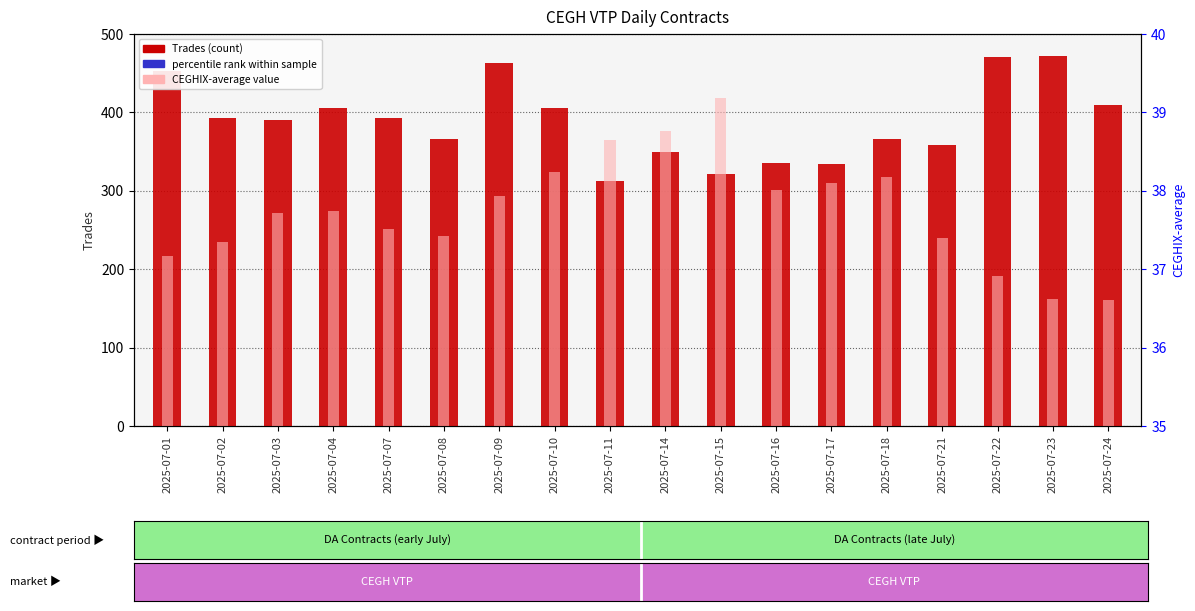

Which series has the widest spread of values?

Trades (count)